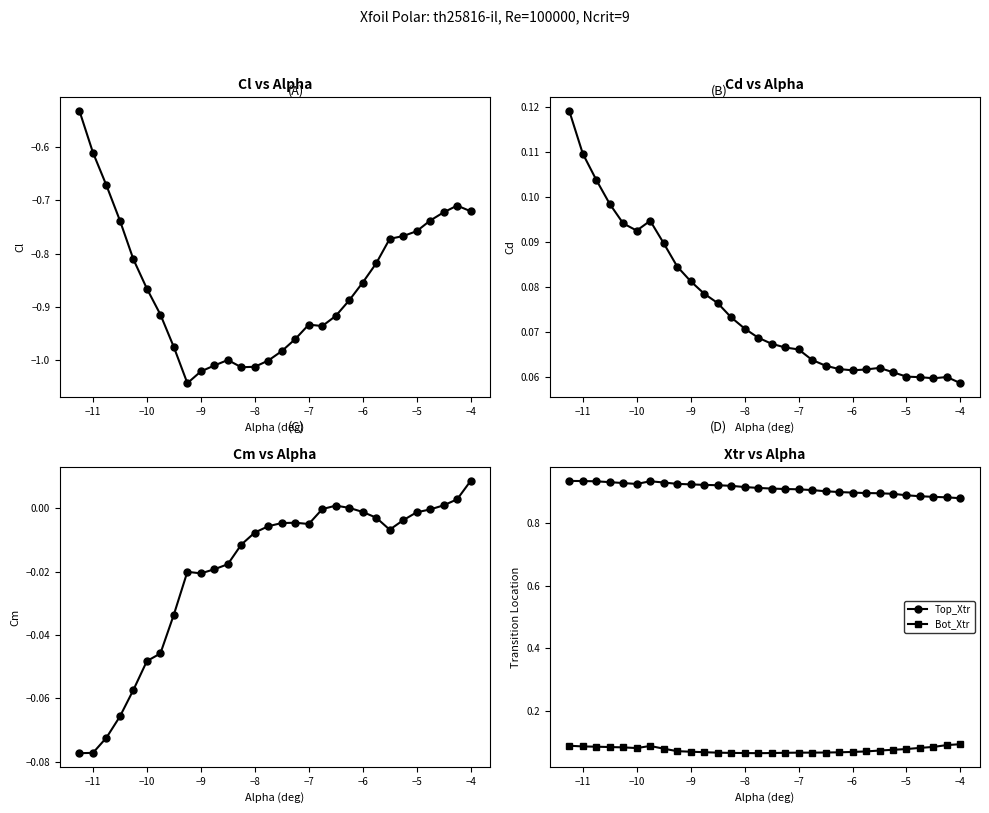

True or false: Top_Xtr and Cl intersect in this chart.

False